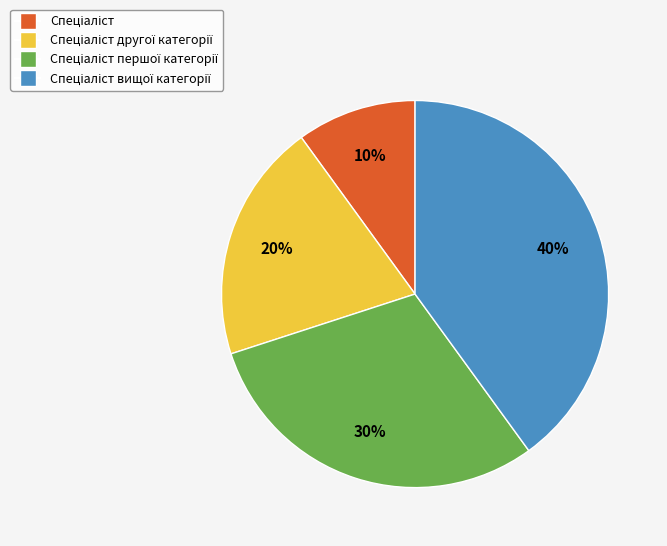

To the nearest percent, what is the average slice percentage?

25%